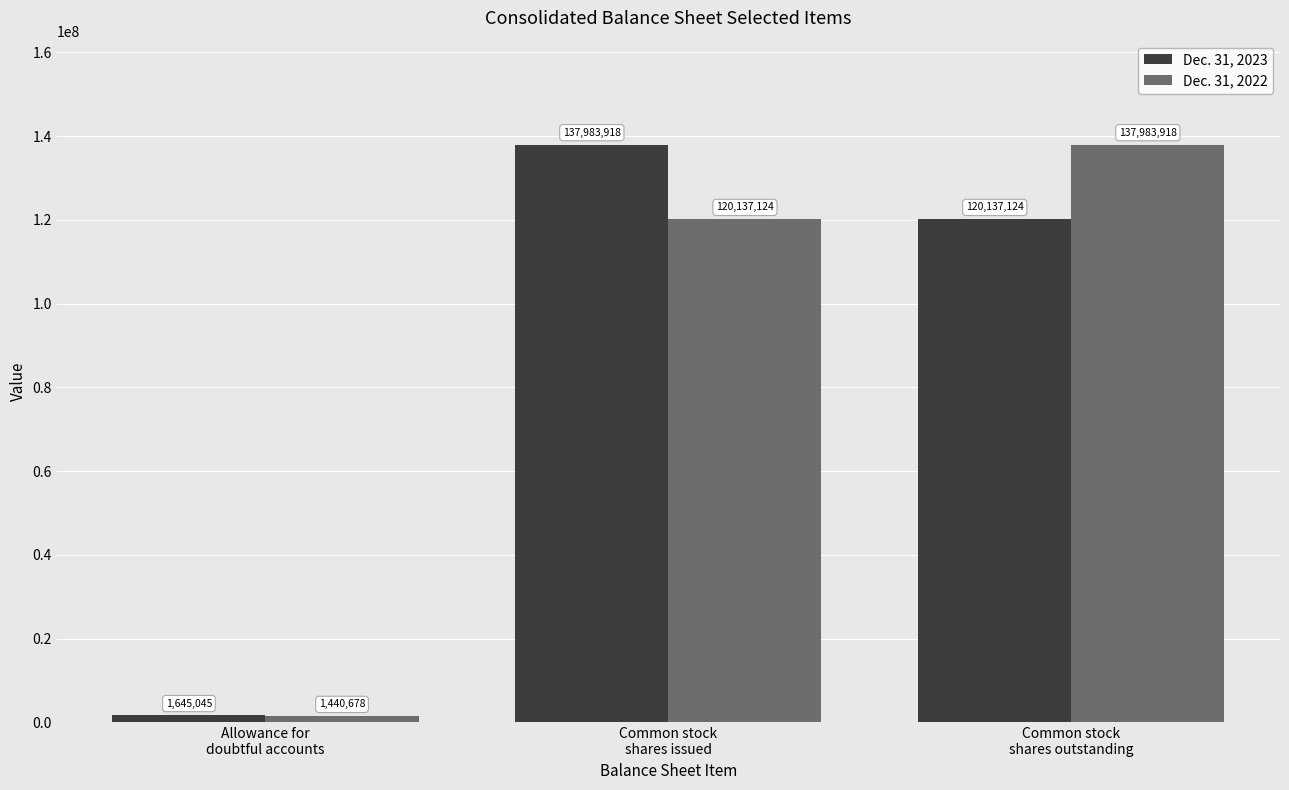

At how many categories does at least one series exceed 50044143?

2